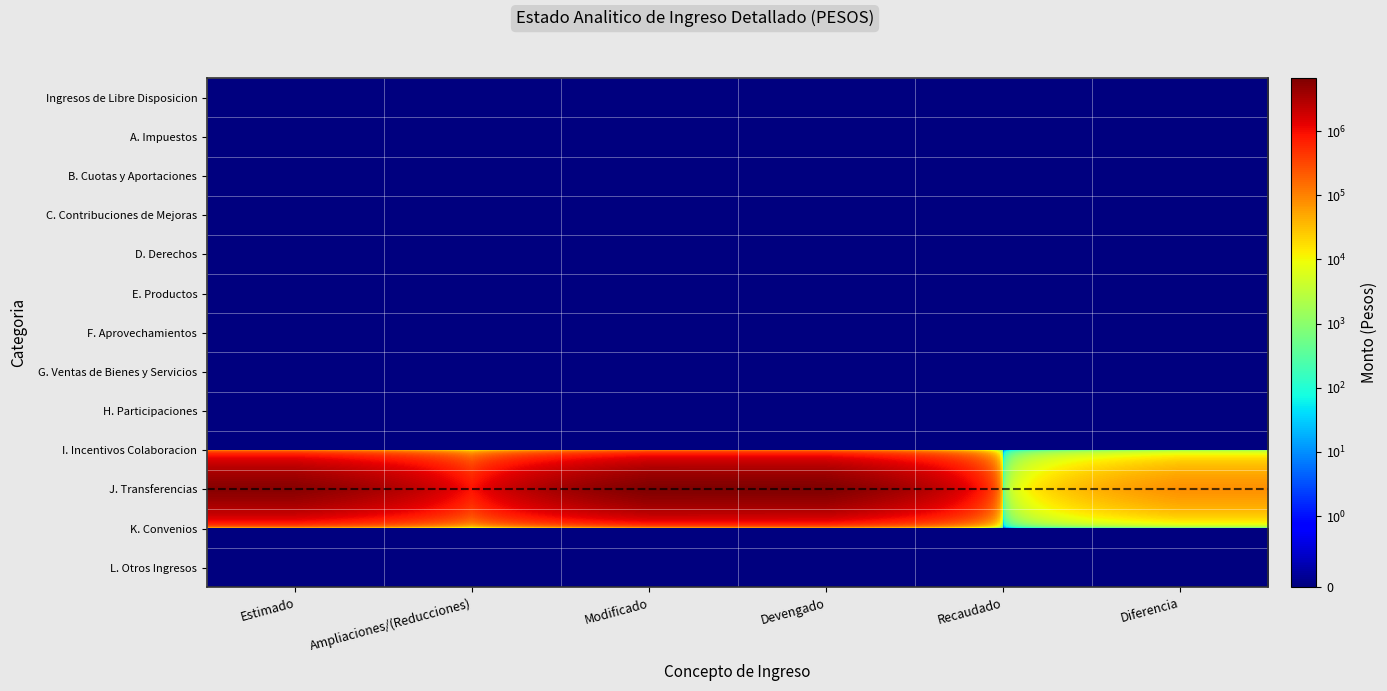

What is the difference between the highest and lowest values at Diferencia?

78759.6